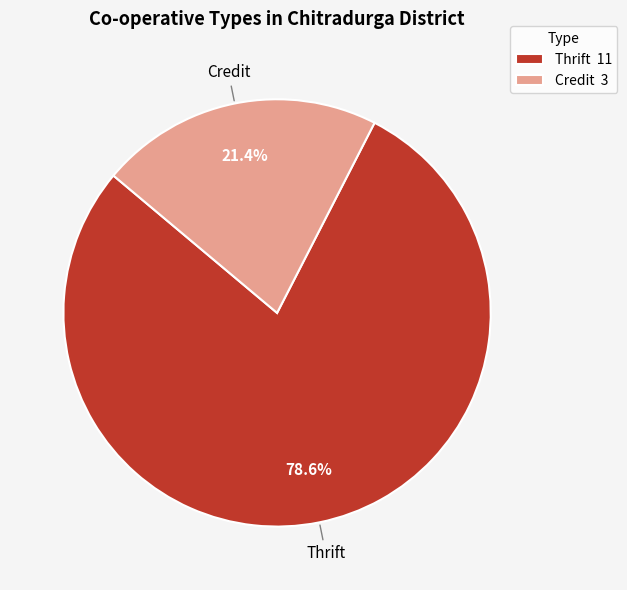

The Credit slice represents 16% of the pie. True or false?

False